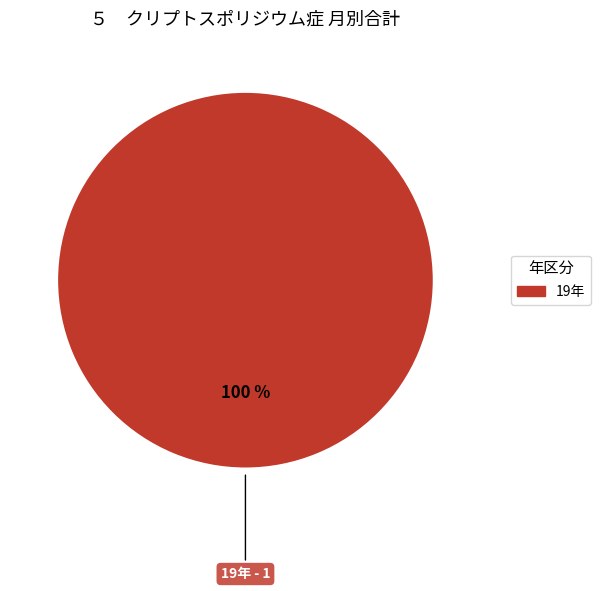

Is there a majority slice in this chart?

Yes